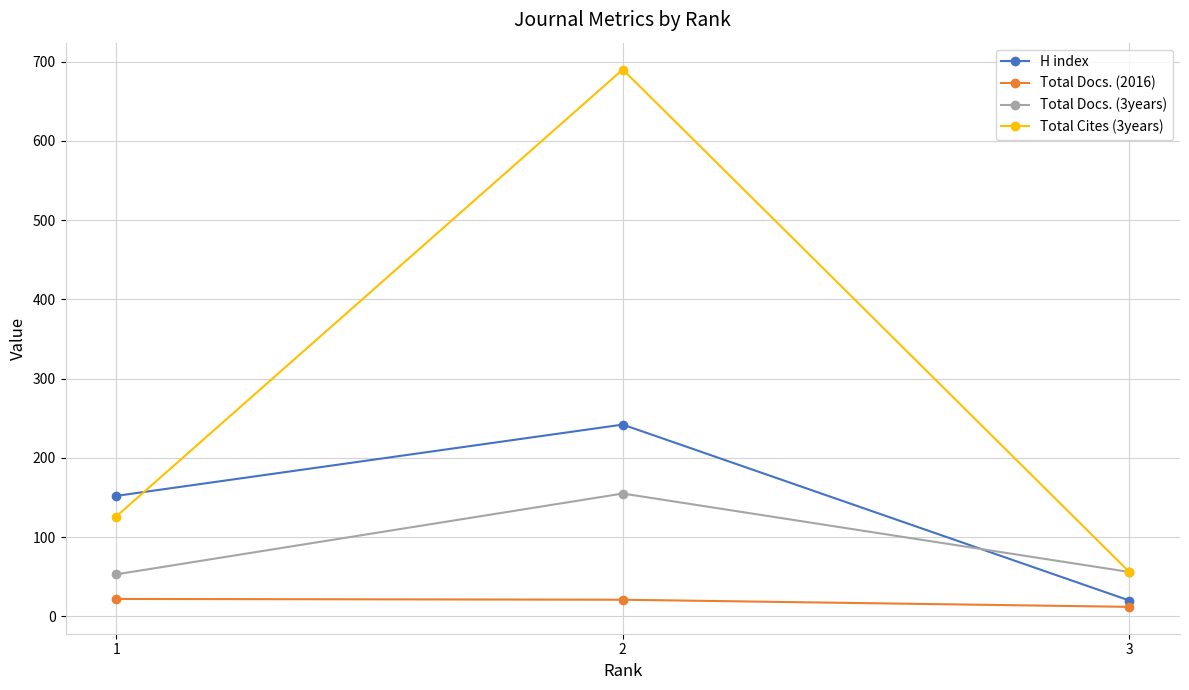

At which label is Total Docs. (3years) closest to 104?

3